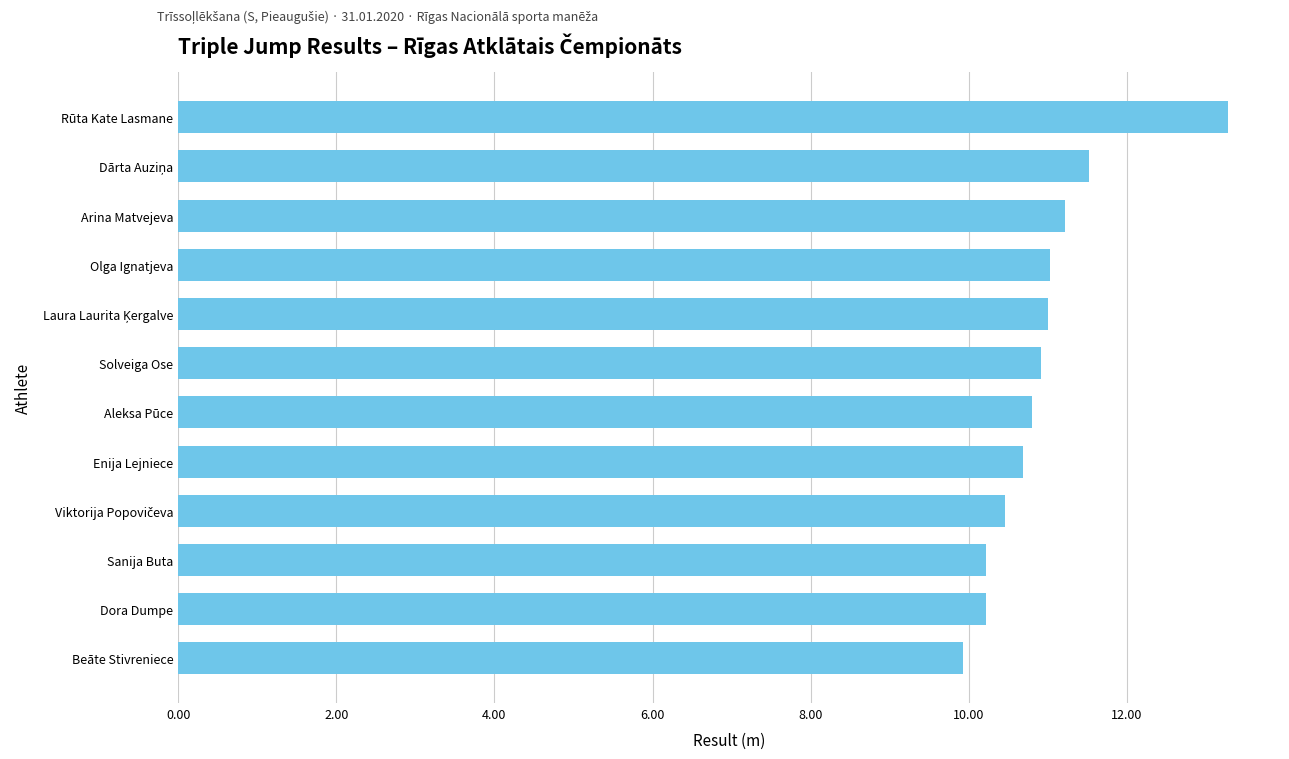

How many values are below 10?

1